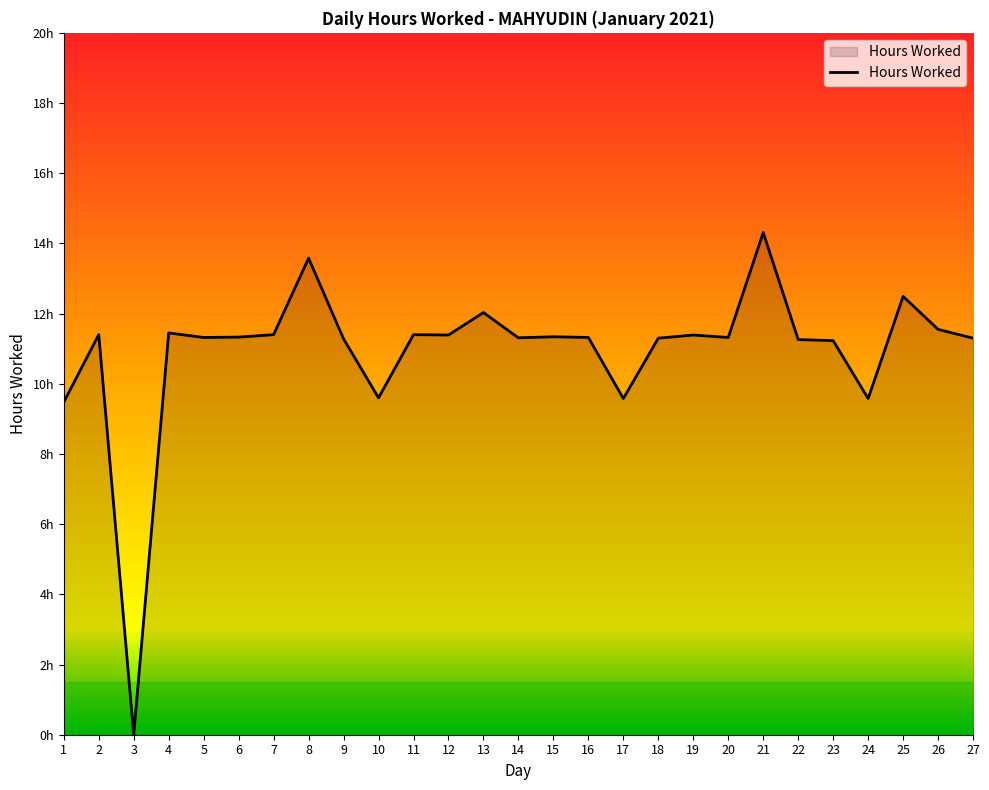

True or false: there are more than 0 points higher than both neighbors.

True